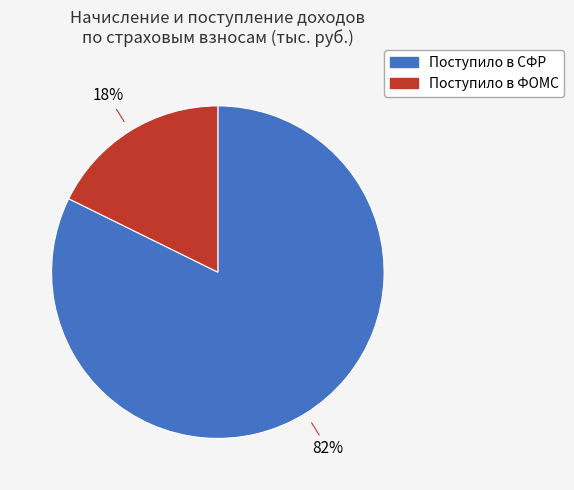

Is there any slice that represents more than half of the pie?

Yes